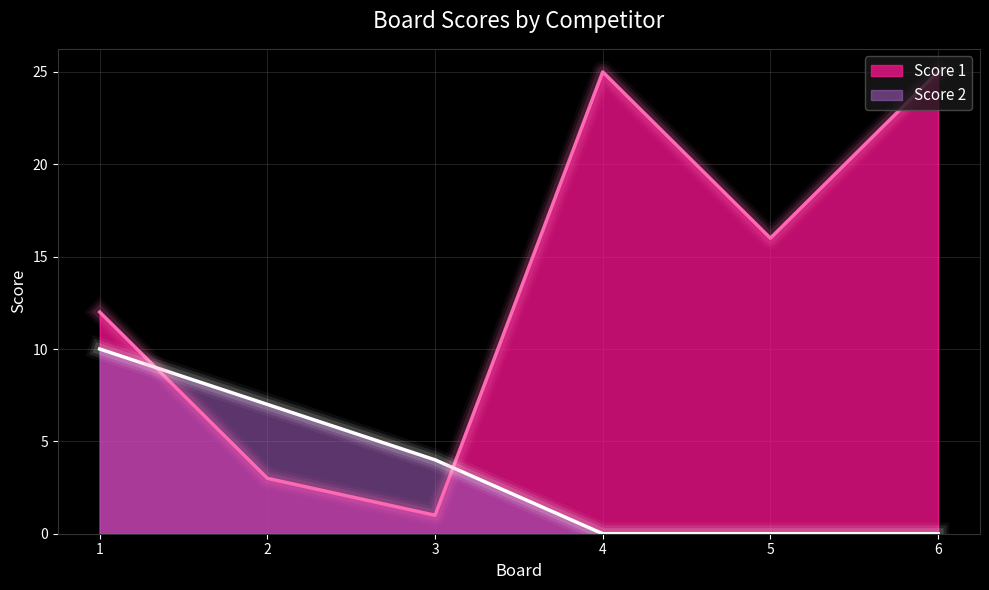

Is it true that Score 2 equals -5 at 5?

False